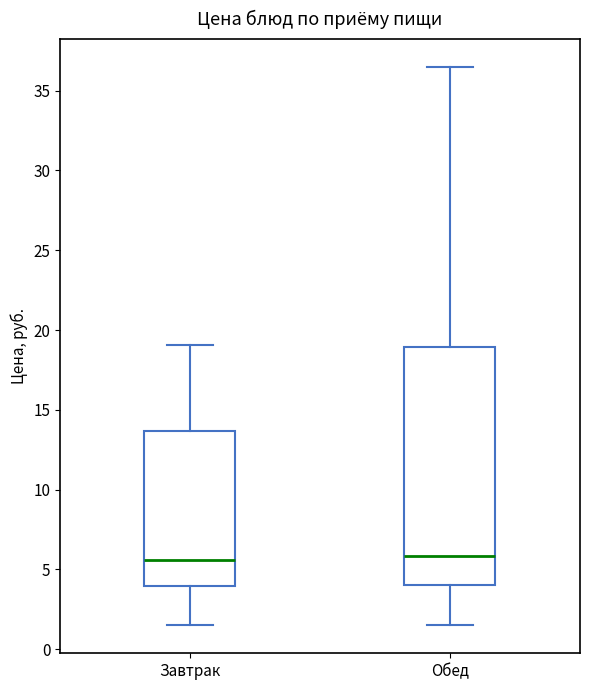

Reading left to right, transcribe this box plot: for each box, give where its median line is, the range the box spans, and where its two whiskers end, as read against the y-axis. The values are not printed on the chart, so give them approximately, as read against the axis.

Завтрак: median 5.5, box 4.0 to 13.5, whiskers 1.5 to 19.0
Обед: median 6.0, box 4.0 to 19.0, whiskers 1.5 to 36.5